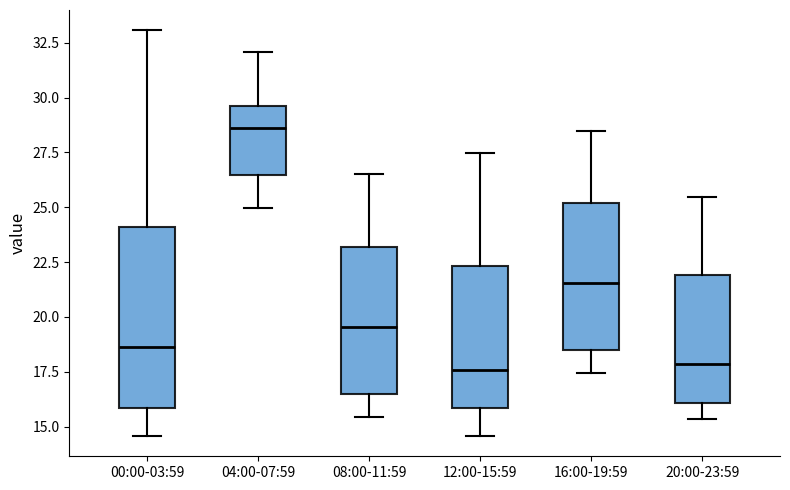

Where does the upper whisker of the box for 12:00-15:59 end on the y-axis? The values are not printed on the chart, so give them approximately, as read against the axis.

27.5